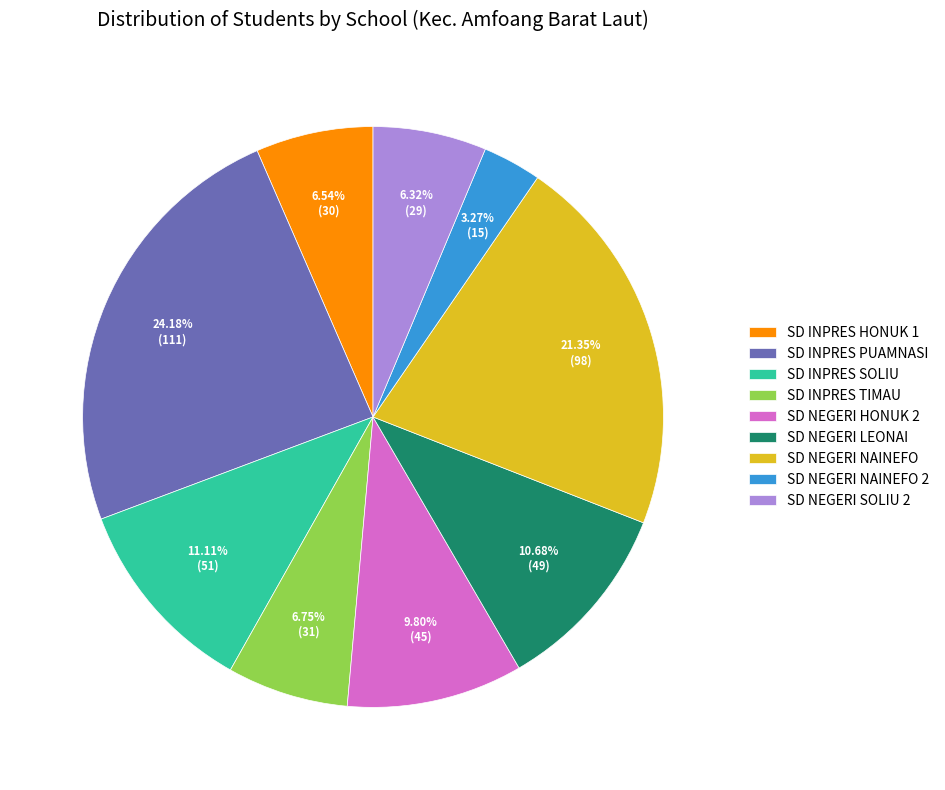

Between SD INPRES PUAMNASI and SD NEGERI SOLIU 2, which is larger?

SD INPRES PUAMNASI